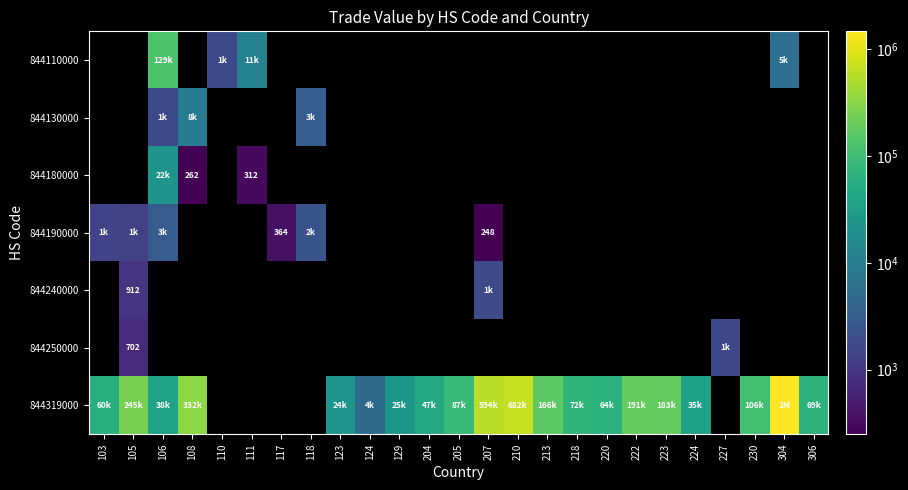

Which series has the largest range (max minus min)?

844319000